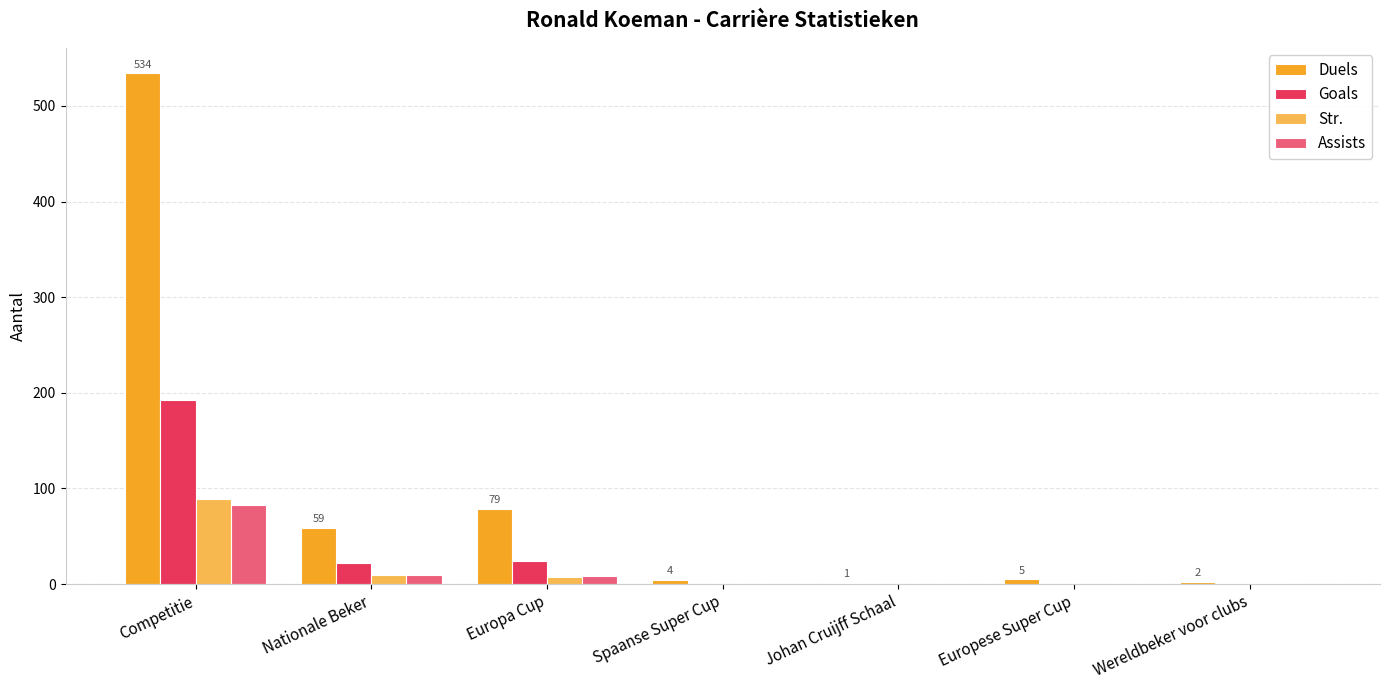

The Assists series shows 54 at Spaanse Super Cup. True or false?

False